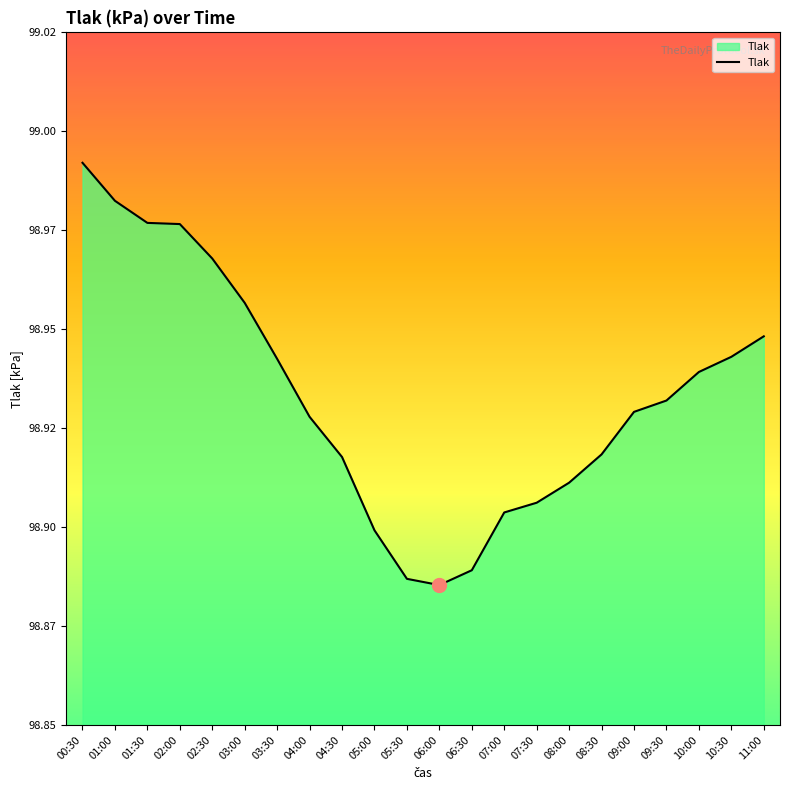

Is this an area chart (filled region under the line)?

Yes